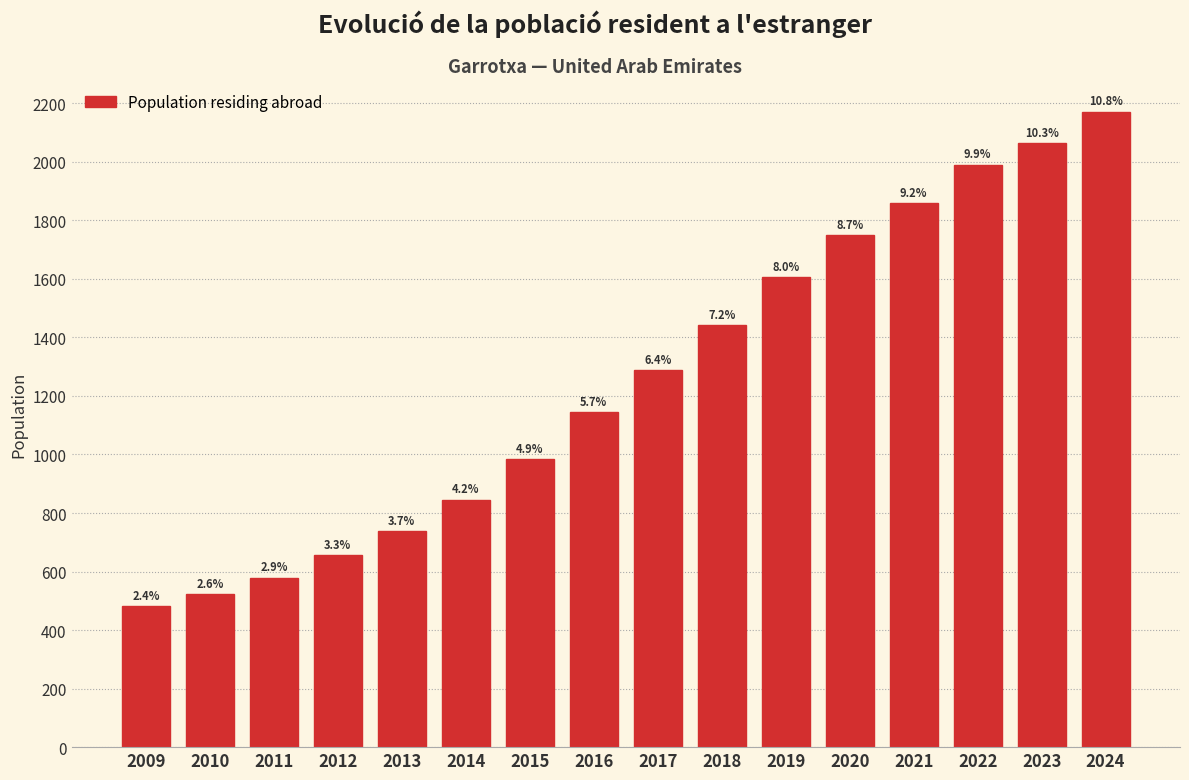

Does the chart contain any negative values?

No